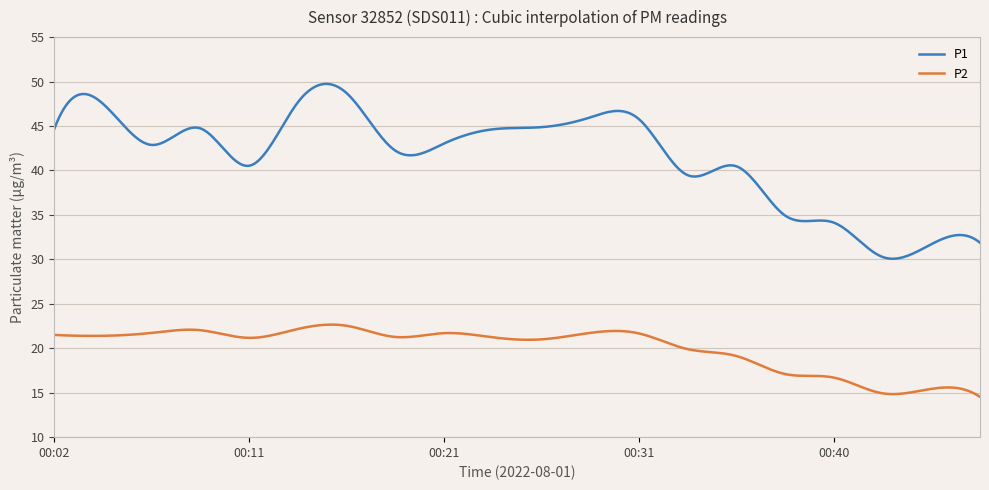

Which series has the widest spread of values?

P1